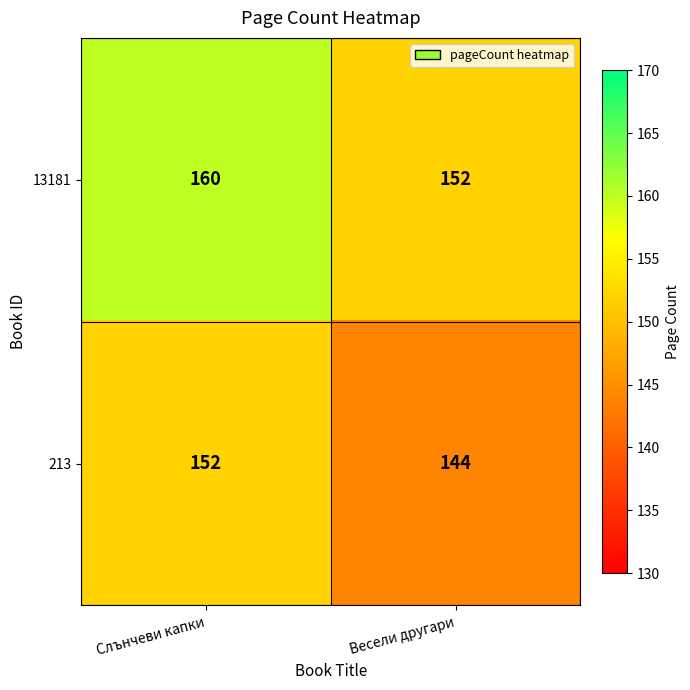

List the labels in order of 213 value, largest first.

Слънчеви капки, Весели другари